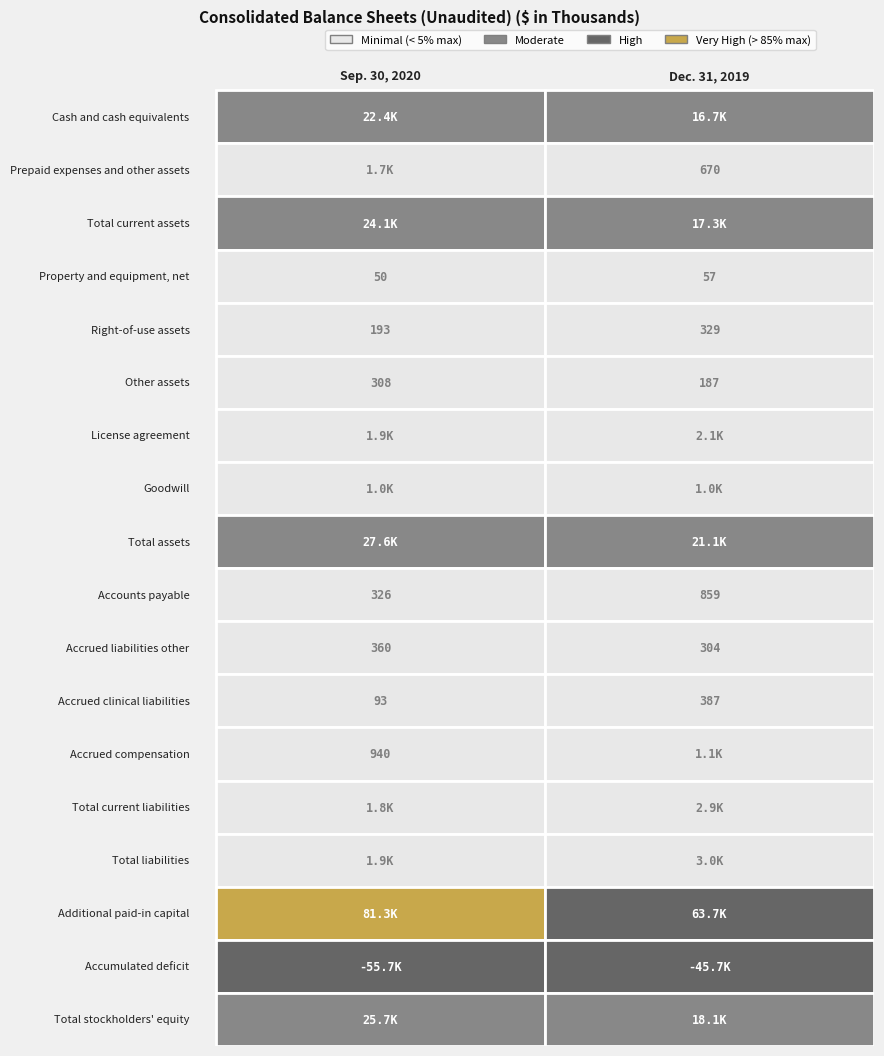

At 1, list the series in order from smallest to largest.

Accumulated deficit, Property and equipment, net, Other assets, Accrued liabilities other, Right-of-use assets, Accrued clinical liabilities, Prepaid expenses and other assets, Accounts payable, Goodwill, Accrued compensation, License agreement, Total current liabilities, Total liabilities, Cash and cash equivalents, Total current assets, Total stockholders' equity, Total assets, Additional paid-in capital